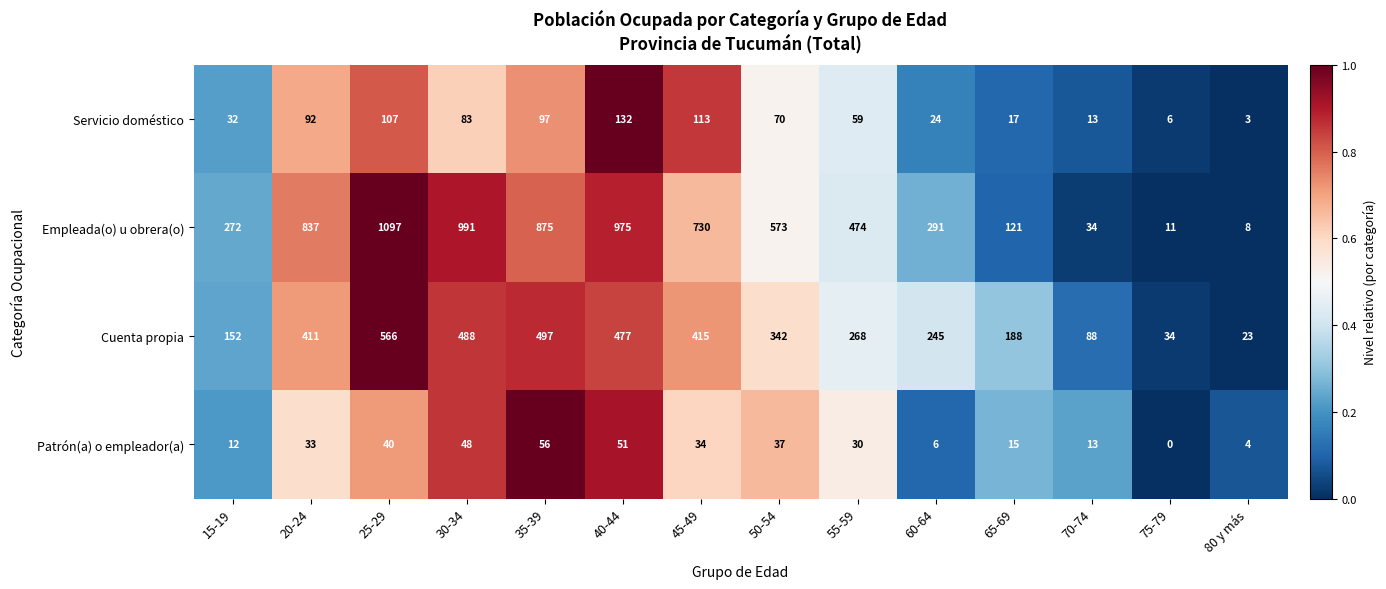

Which series has the largest total across all categories?

Empleada(o) u obrera(o)